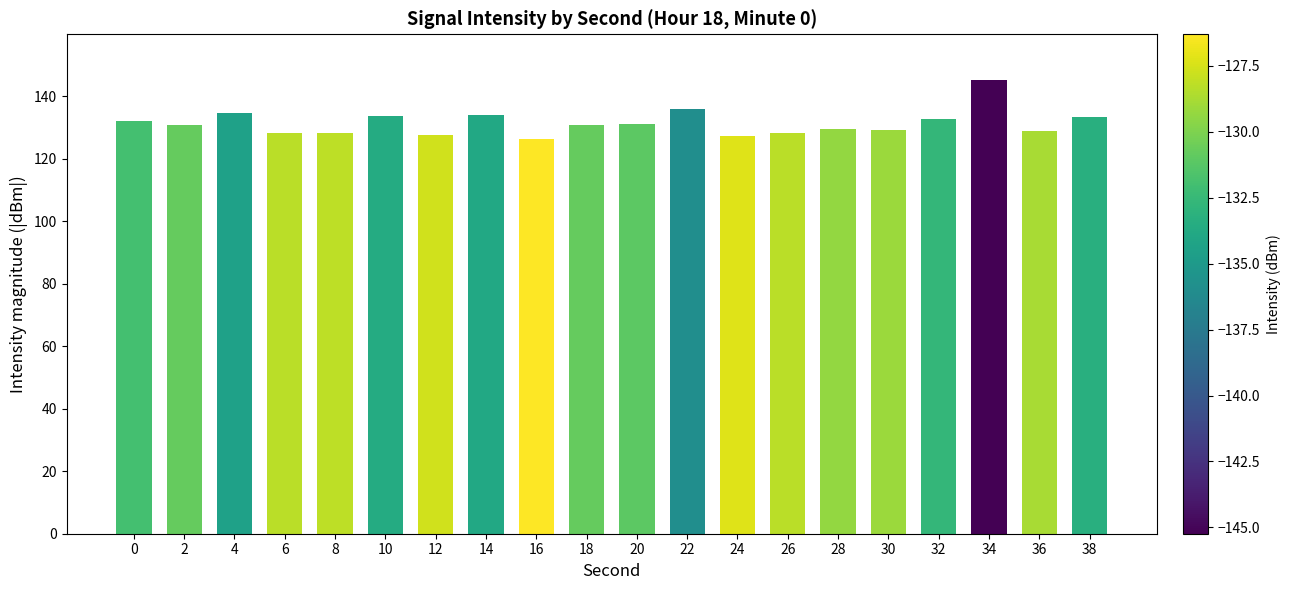

How many categories are shown in the chart?

20